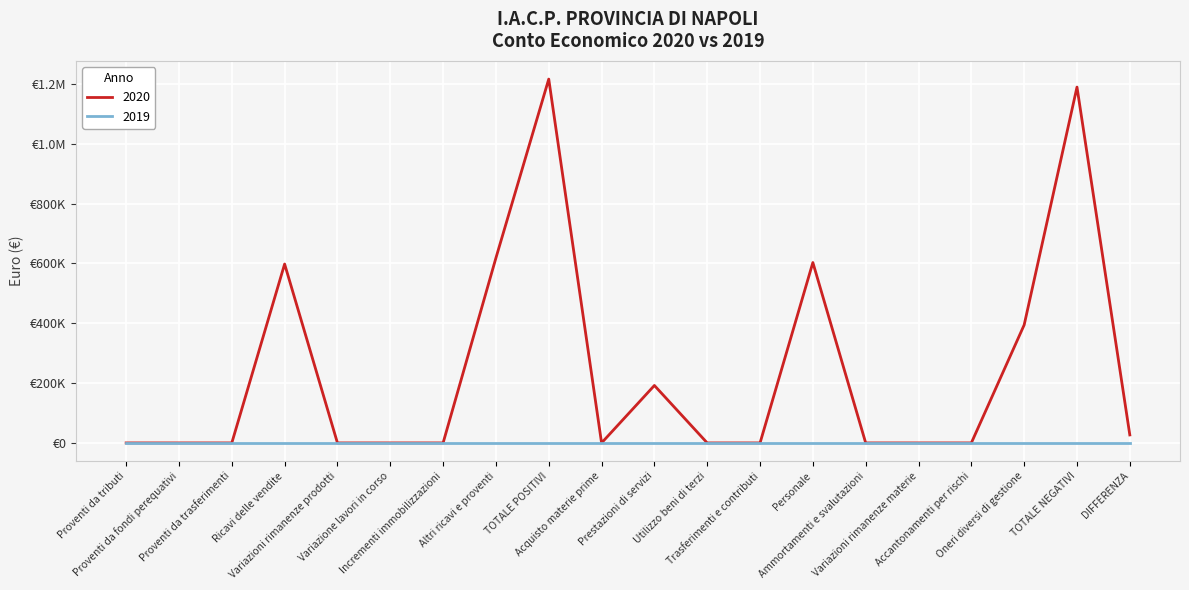

Does the chart display data point markers on the line(s)?

No